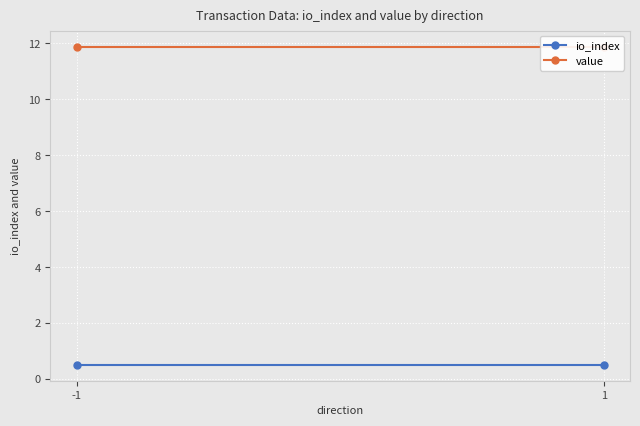

Reading right to left, list all the values displayed in this chart.

io_index: 1=0.5	-1=0.5
value: 1=11.9	-1=11.9